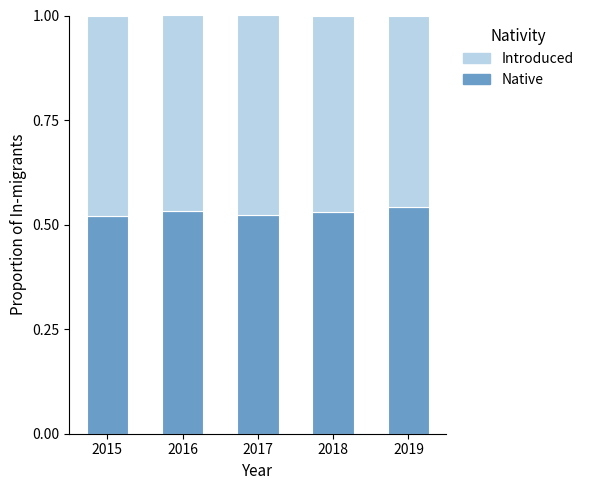

What is the total value across all series at 2019?

1.0